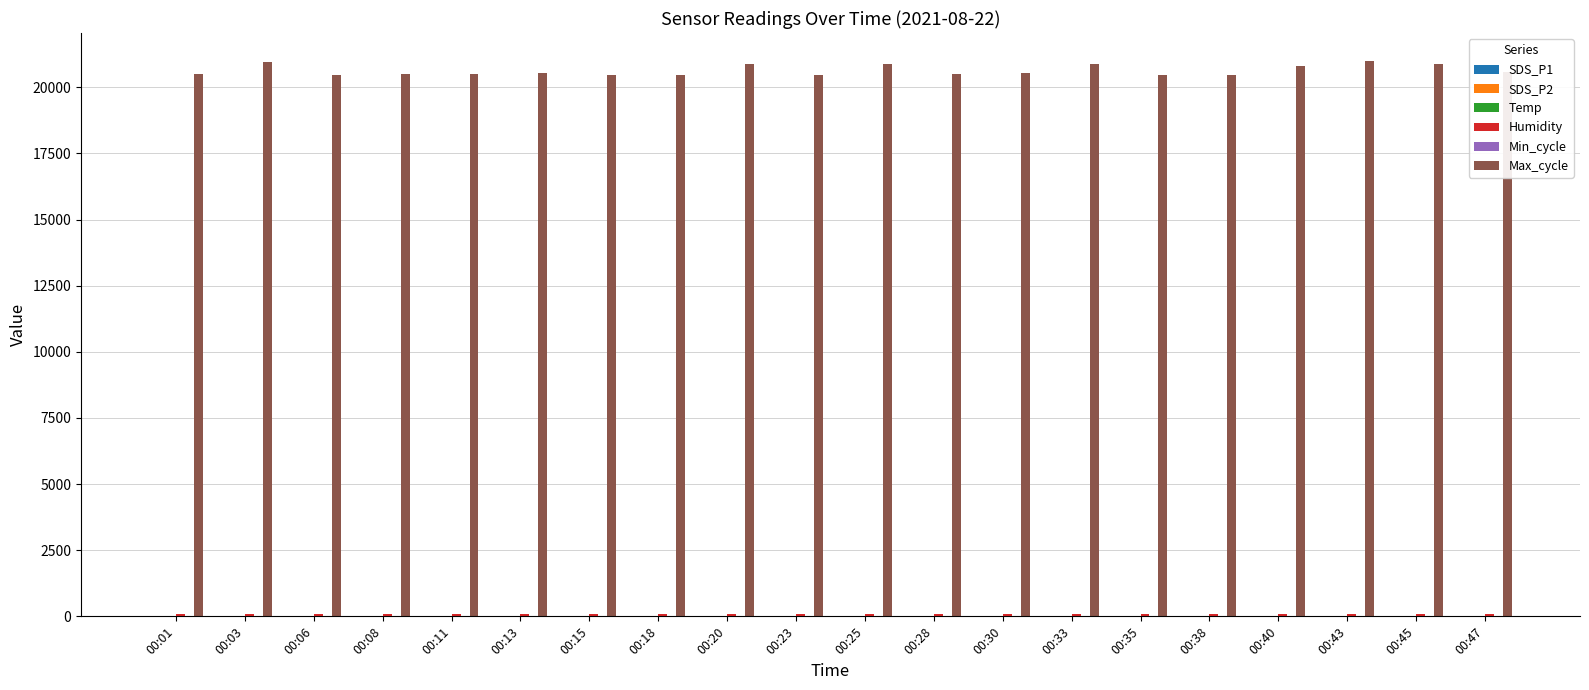

Which series has the largest total across all categories?

Max_cycle